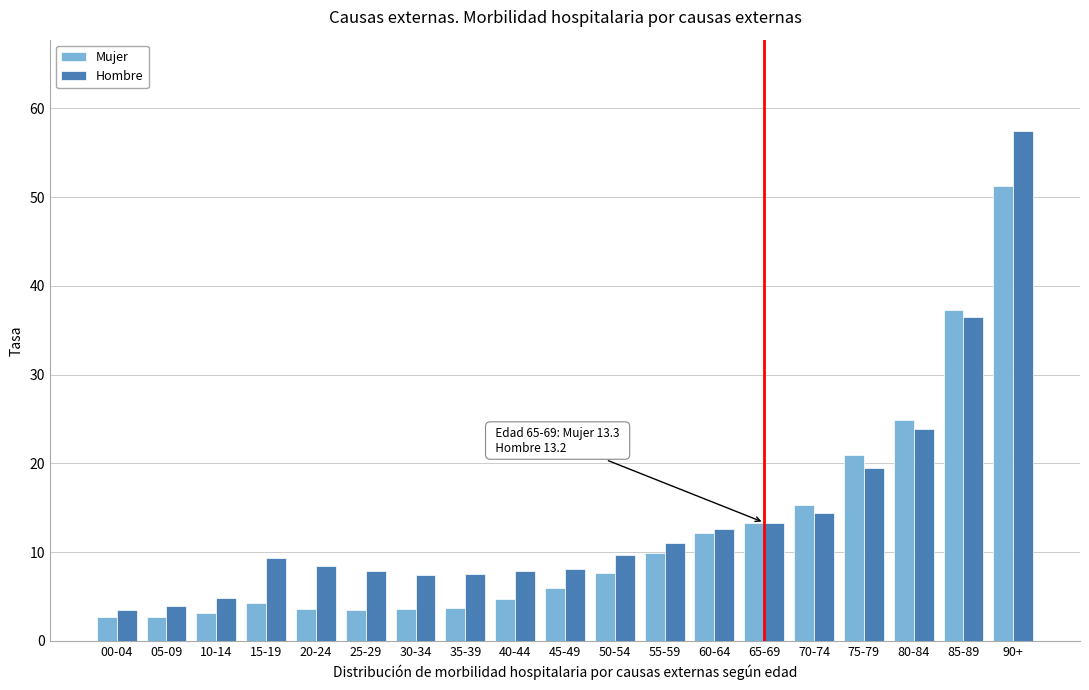

List the series in order of their peak value, lowest first.

Mujer, Hombre